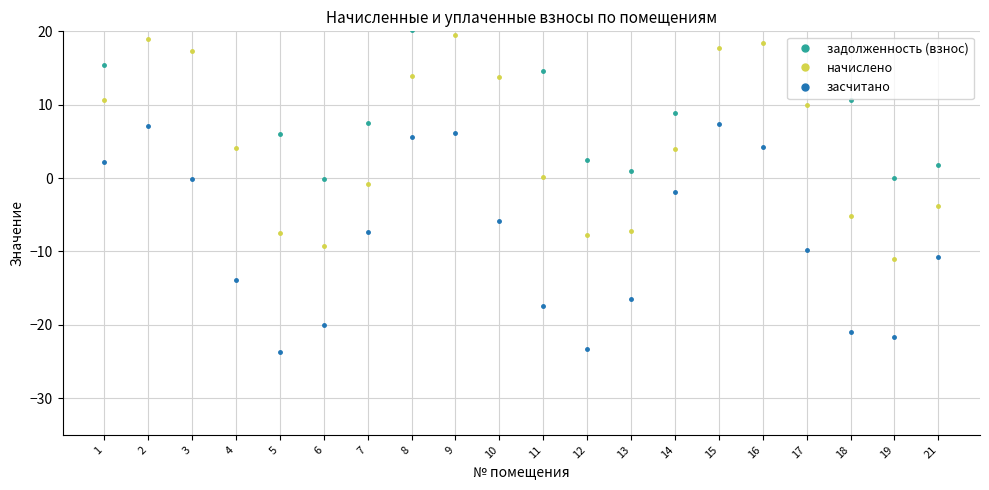

Which series changed the most between 10 and 12?

задолженность (взнос)